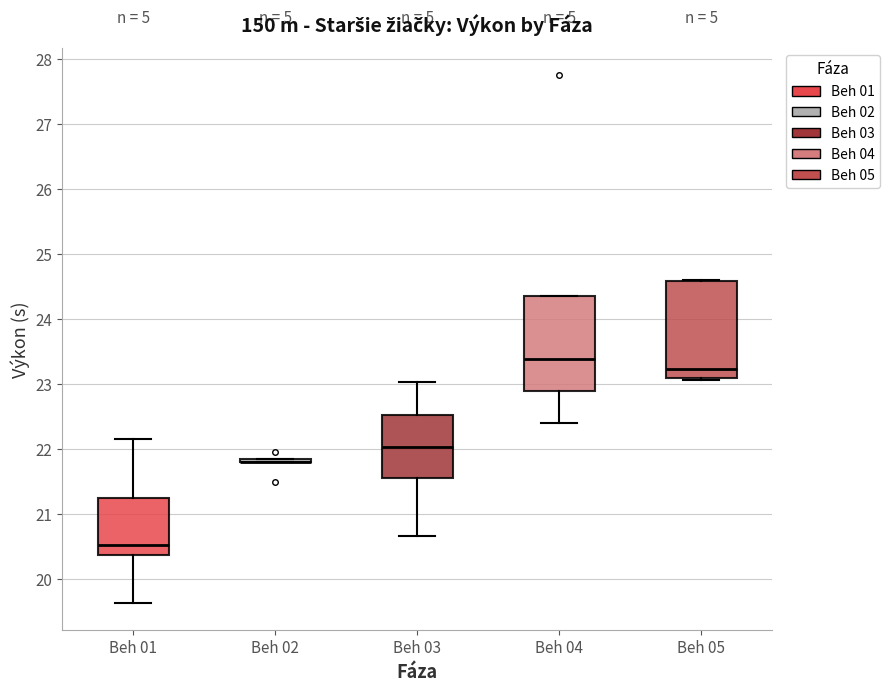

Reading left to right, transcribe this box plot: for each box, give where its median line is, the range the box spans, and where its two whiskers end, as read against the y-axis. The values are not printed on the chart, so give them approximately, as read against the axis.

Beh 01: median 20.5, box 20.4 to 21.3, whiskers 19.6 to 22.2
Beh 02: box collapsed to a line at 21.8, whiskers 21.8 to 21.9
Beh 03: median 22.0, box 21.6 to 22.5, whiskers 20.7 to 23.0
Beh 04: median 23.4, box 22.9 to 24.4, whiskers 22.4 to 24.4
Beh 05: median 23.2, box 23.1 to 24.6, whiskers 23.1 (just below the box's lower edge) to 24.6